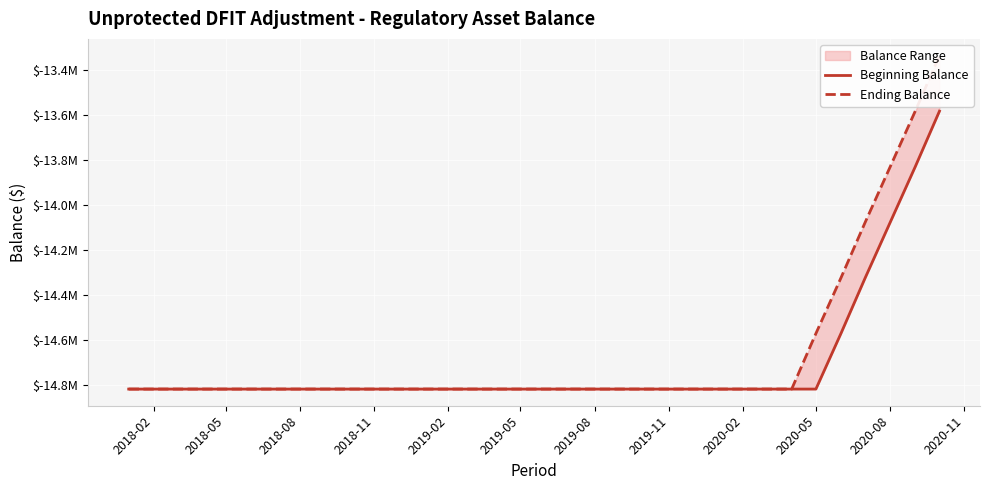

True or false: Ending Balance and Beginning Balance intersect in this chart.

False